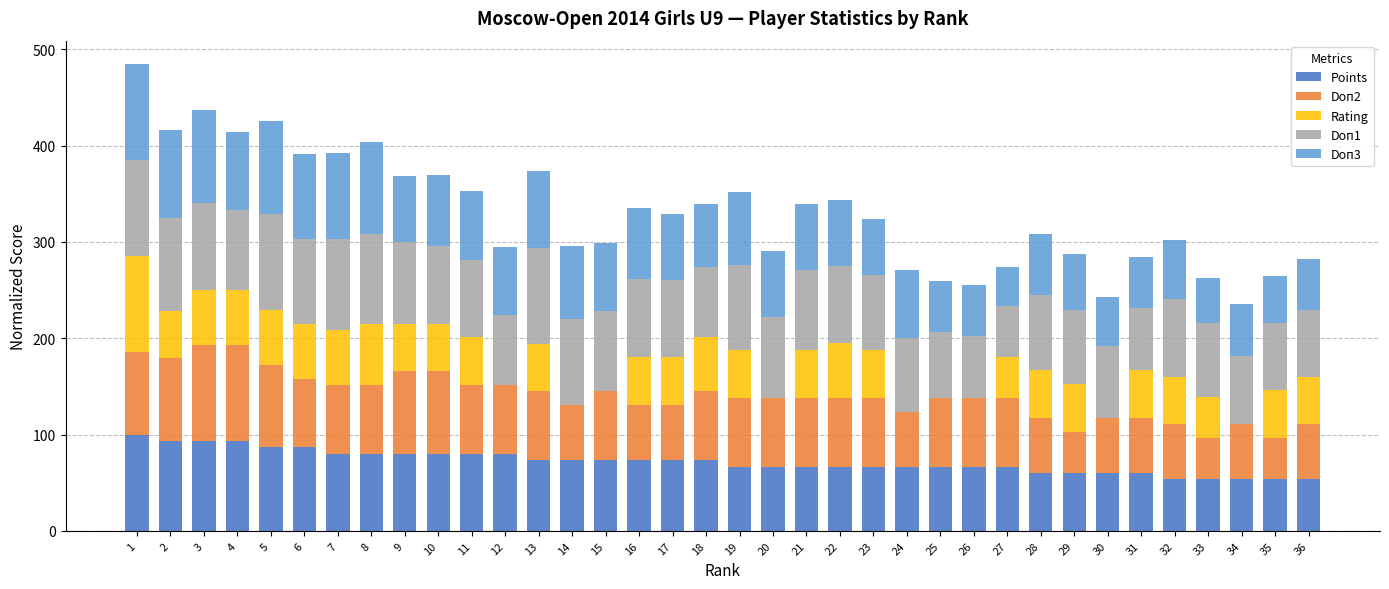

Does the chart contain stacked bars?

Yes